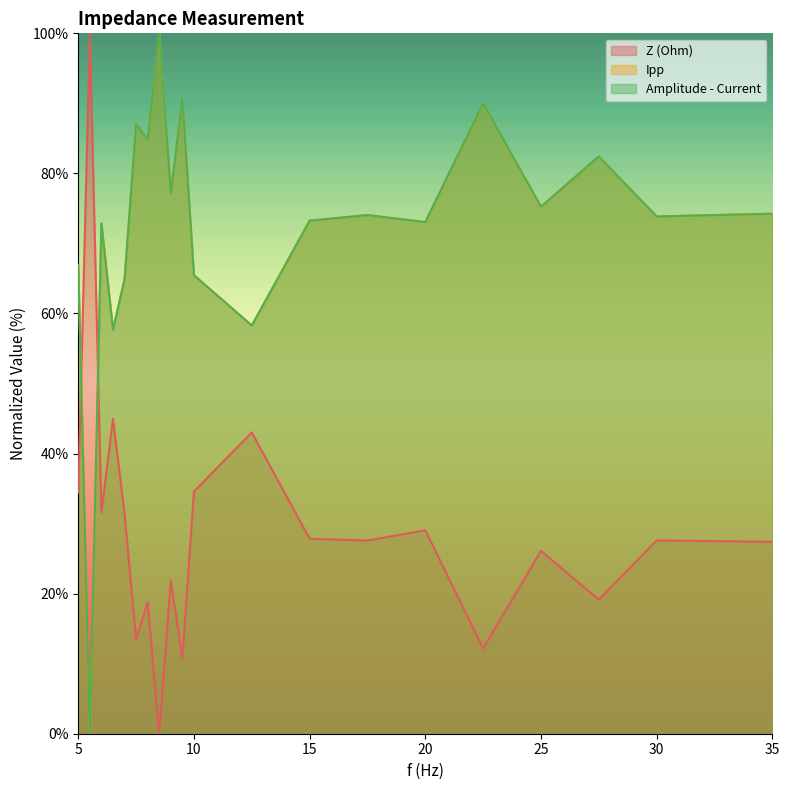

How many times do Amplitude - Current and Z (Ohm) cross each other?

2